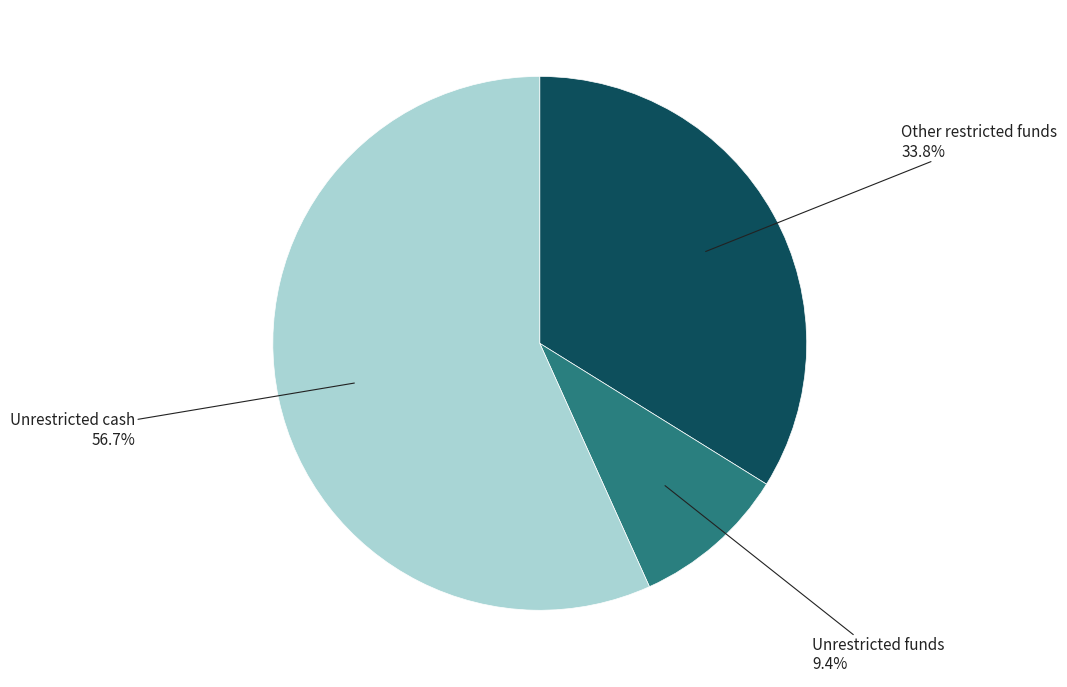

To the nearest percent, what percentage of the pie is Unrestricted cash?

57%